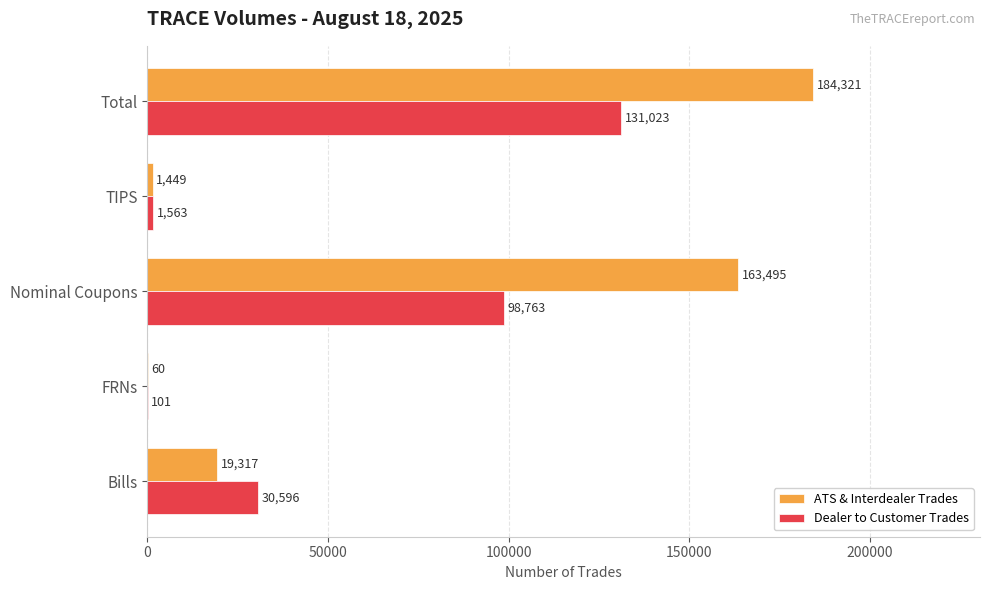

What is the greatest value displayed?

184321